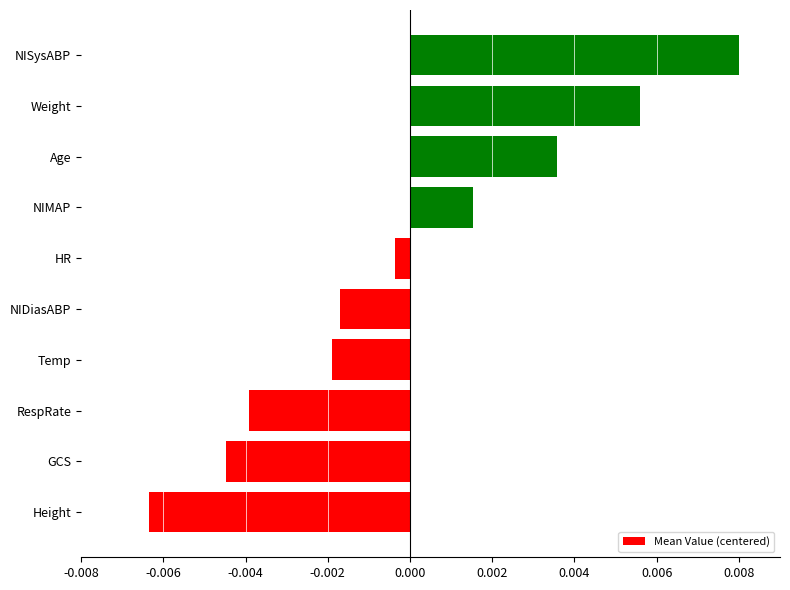

Where is the data nearest to the value 0?

HR